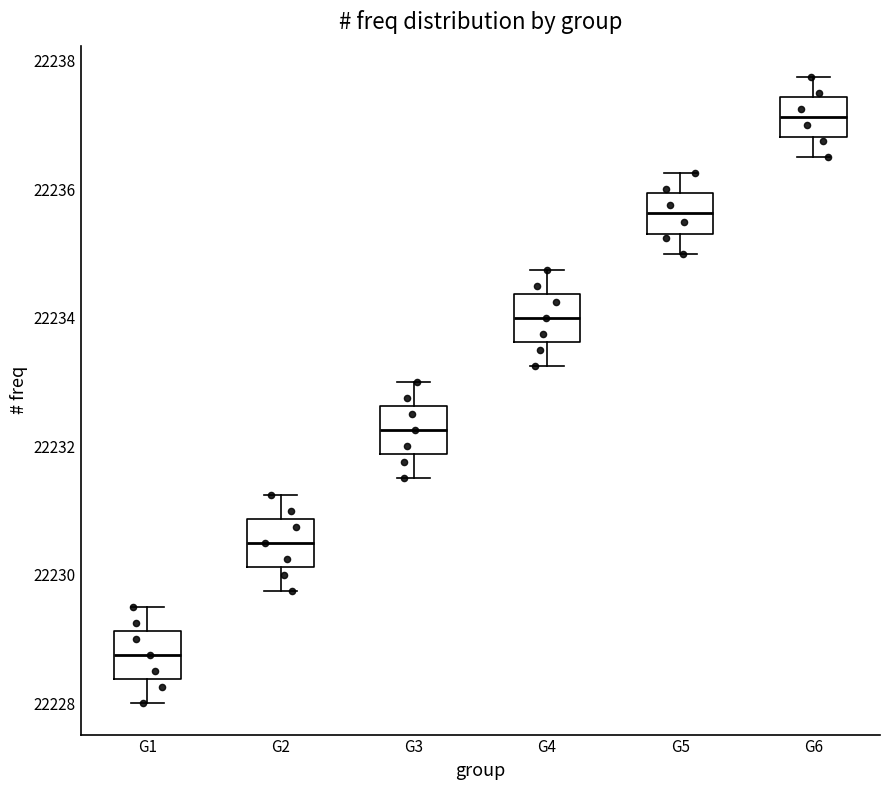

Which box has the highest median line?

G6